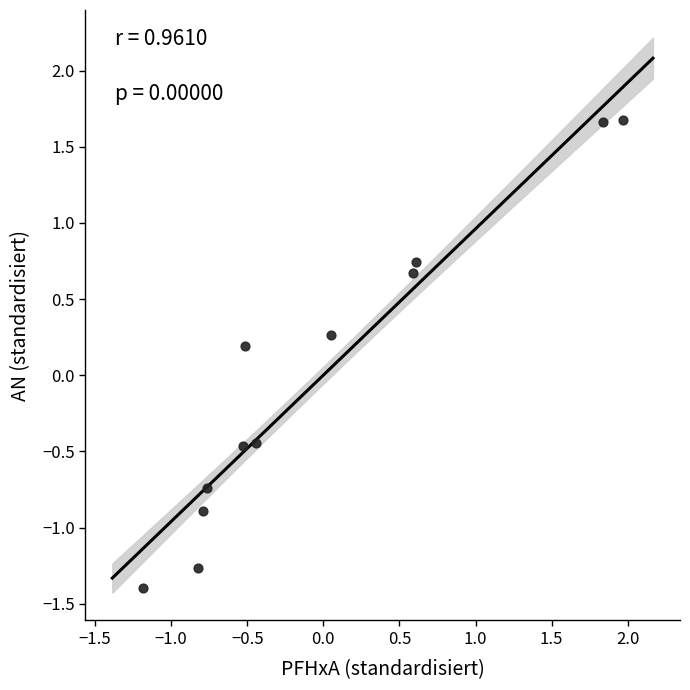

What is the range of Y values (max minus min)?

3.1